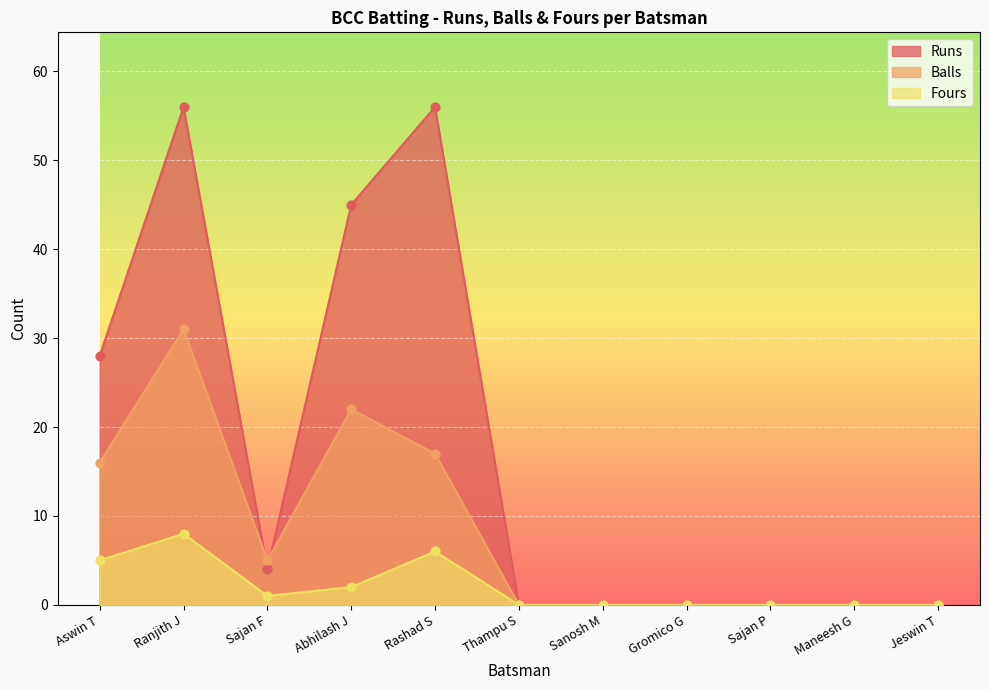

Which series has the largest total across all categories?

Runs